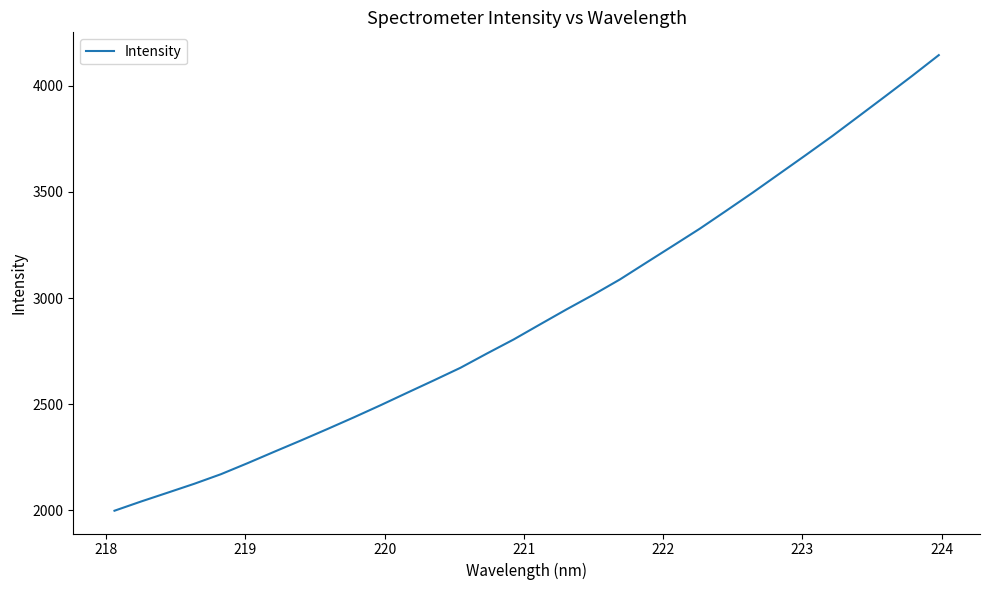

What is the minimum value shown in the chart?

1998.9